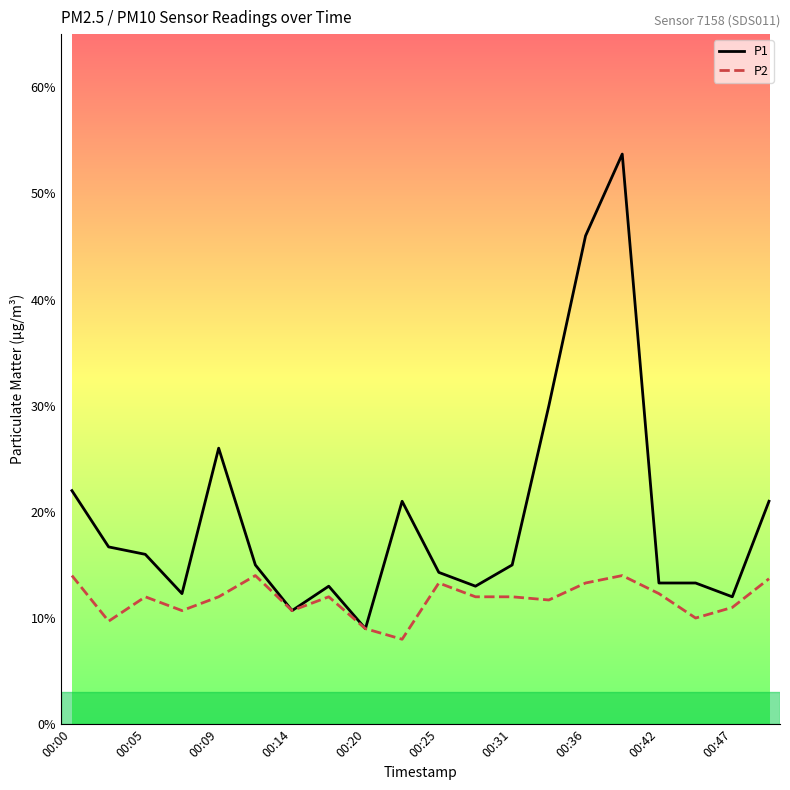

How many interior local valleys does the P2 series have?

6